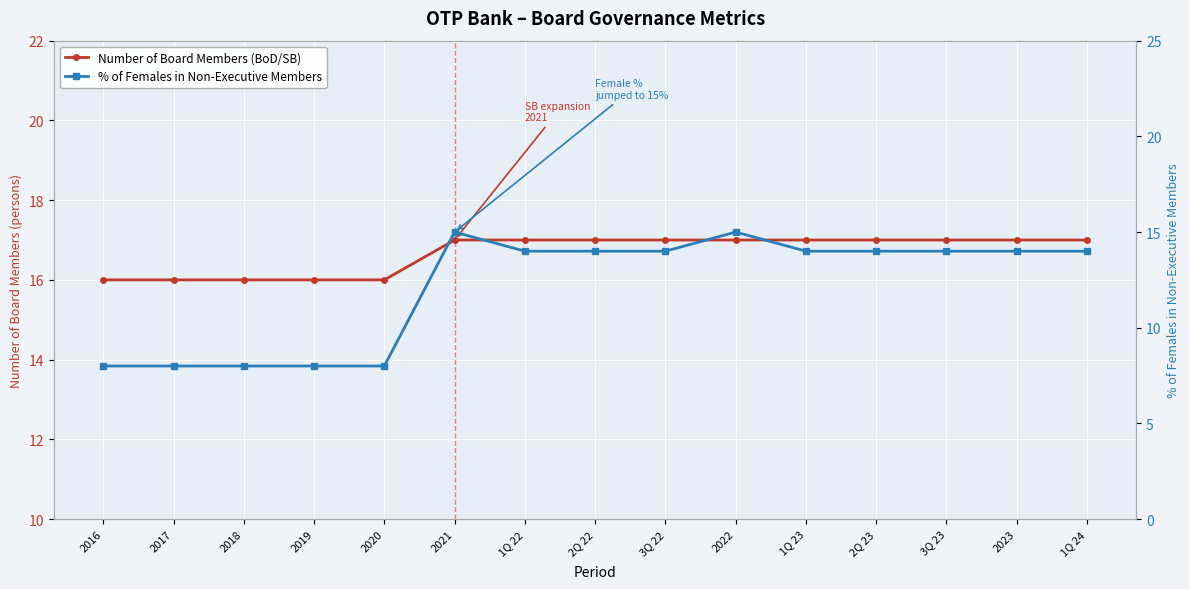

Reading left to right, extract all data points from this chart.

Number of Board Members (BoD/SB): 16	16	16	16	16	17	17	17	17	17	17	17	17	17	17
% of Females in Non-Executive Members: 8	8	8	8	8	15	14	14	14	15	14	14	14	14	14